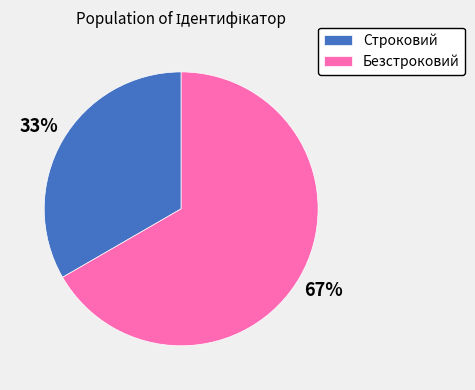

Is there a majority slice in this chart?

Yes